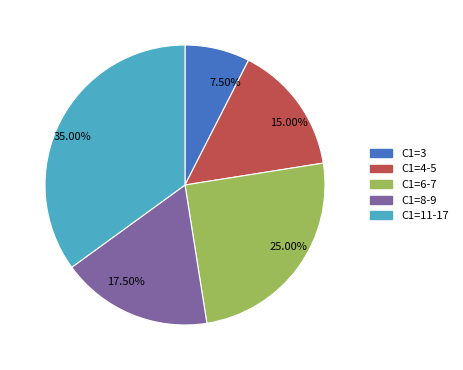

Is there any slice that represents more than half of the pie?

No